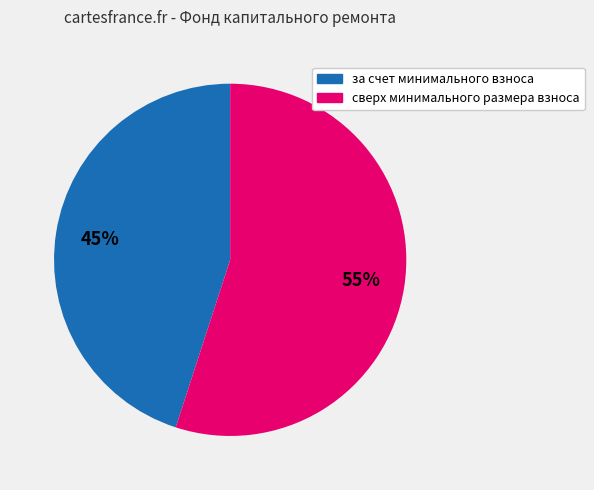

What is the smallest slice in the pie chart?

за счет минимального взноса